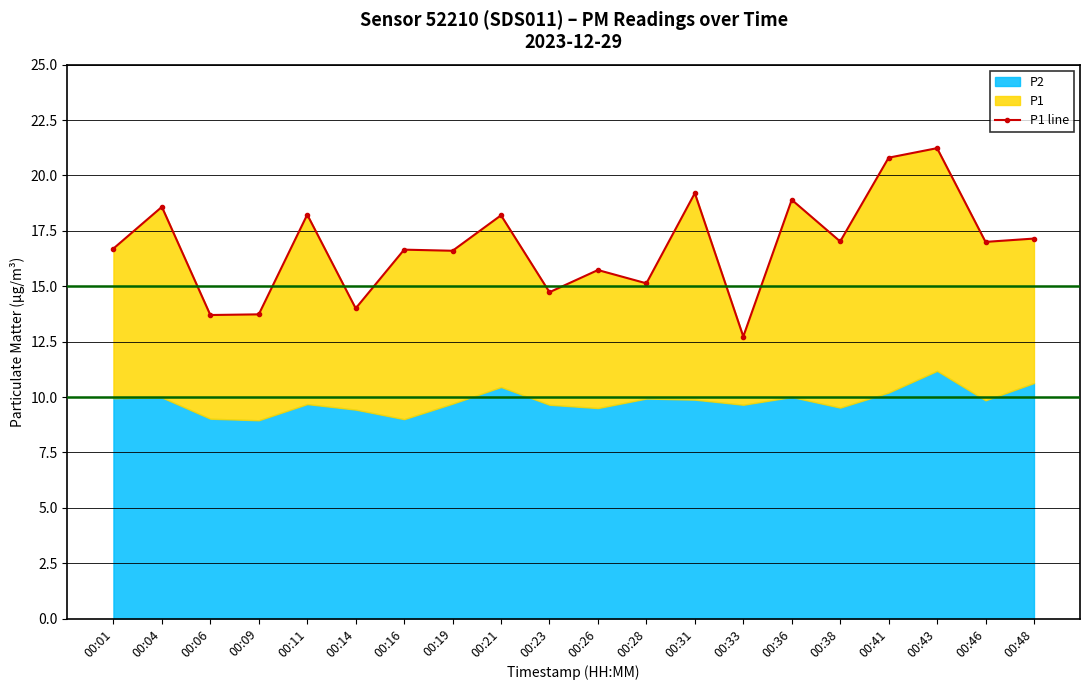

Which category has the highest value across all series?

00:43